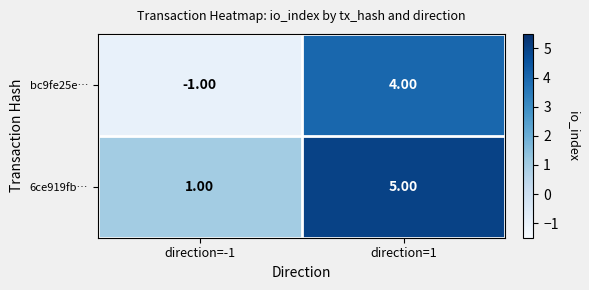

Rank the categories by 6ce919fb… value from lowest to highest.

direction=-1, direction=1